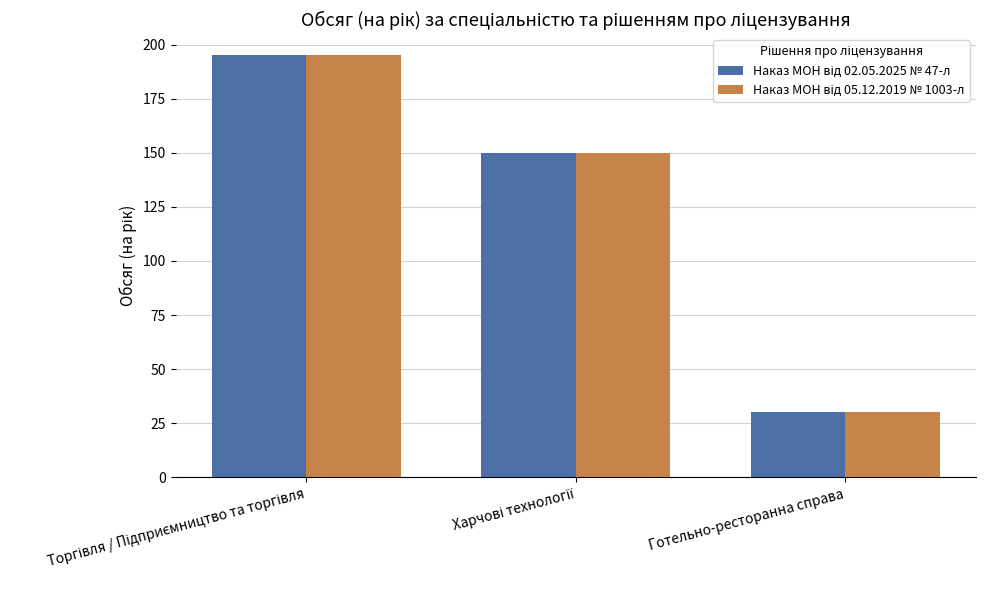

What is the total value across all series at Готельно-ресторанна справа?

60